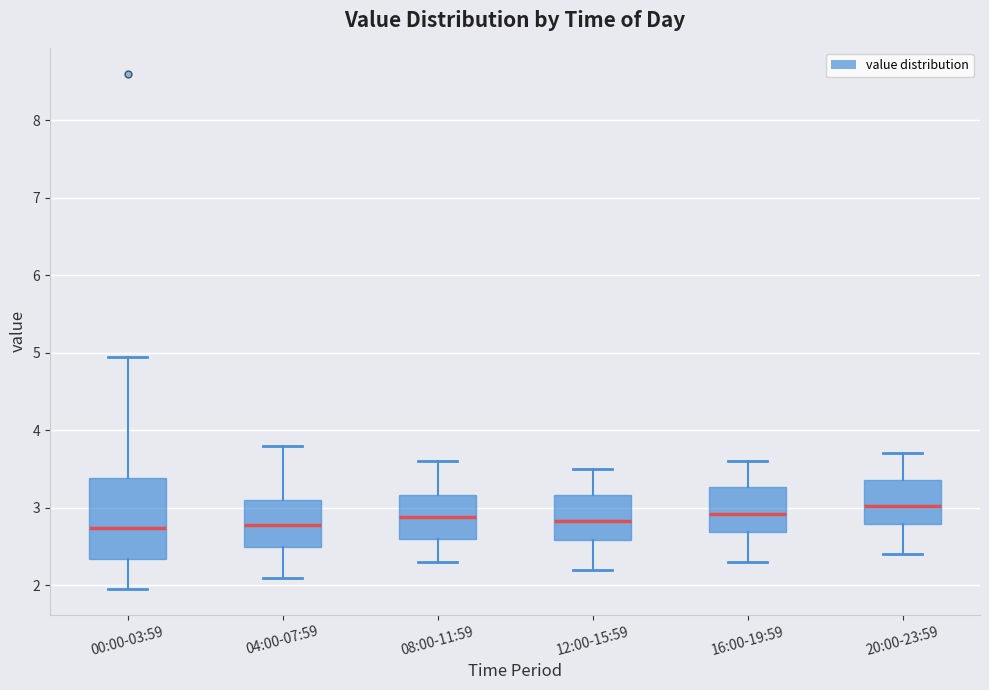

Reading left to right, read every box against the y-axis: the position of its median line, the range the box covers, and the ends of its whiskers. The values are not printed on the chart, so give them approximately, as read against the axis.

00:00-03:59: median 2.7, box 2.3 to 3.4, whiskers 2.0 to 5.0
04:00-07:59: median 2.8, box 2.5 to 3.1, whiskers 2.1 to 3.8
08:00-11:59: median 2.9, box 2.6 to 3.2, whiskers 2.3 to 3.6
12:00-15:59: median 2.8, box 2.6 to 3.2, whiskers 2.2 to 3.5
16:00-19:59: median 2.9, box 2.7 to 3.3, whiskers 2.3 to 3.6
20:00-23:59: median 3.0, box 2.8 to 3.4, whiskers 2.4 to 3.7